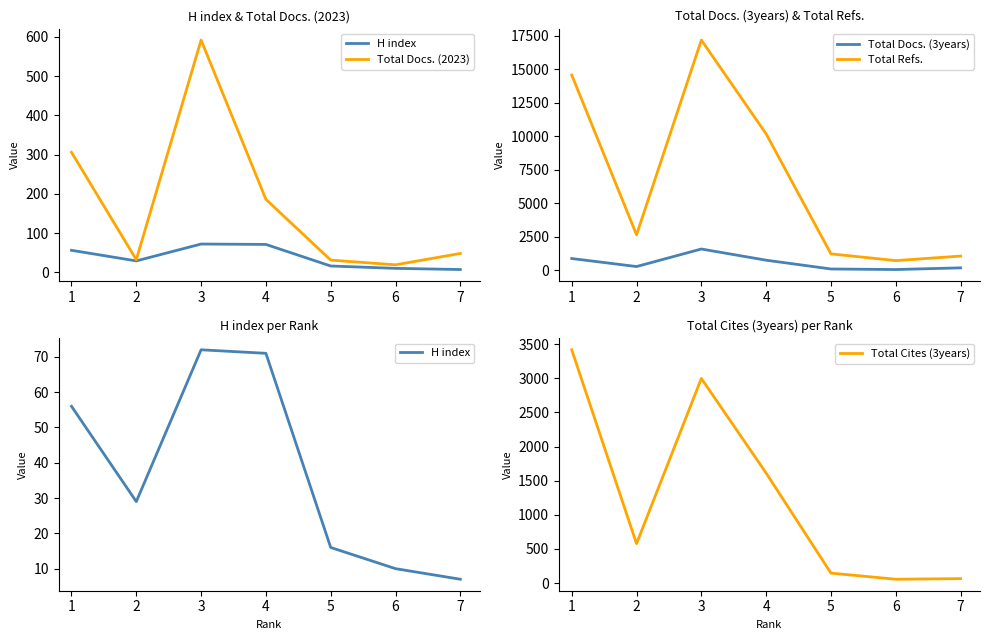

True or false: Total Docs. (3years) and Total Refs. intersect in this chart.

False